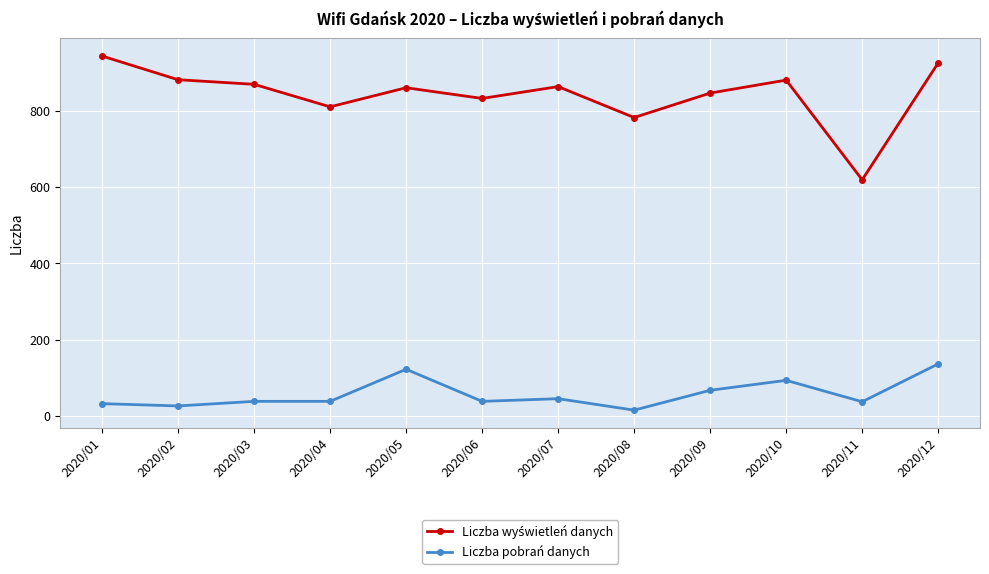

What is the value of the Liczba pobrań danych point at the 2nd from the left?

27